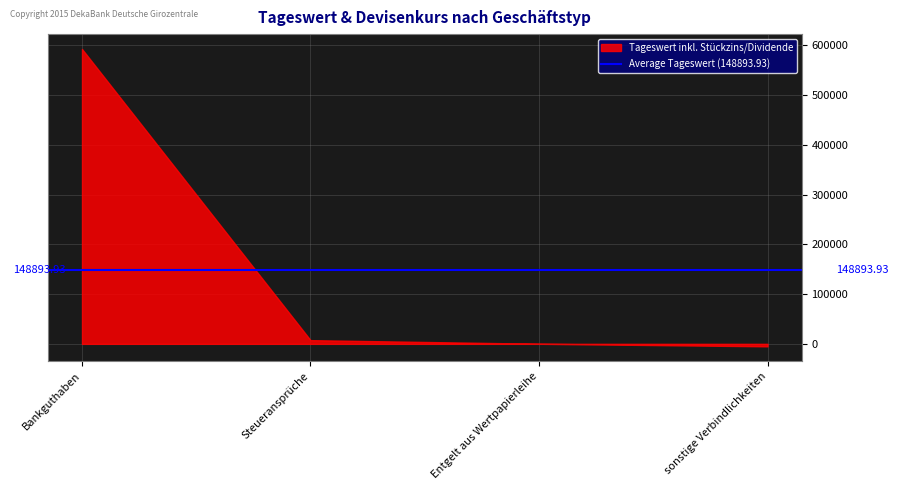

Does the chart display data point markers on the line(s)?

No